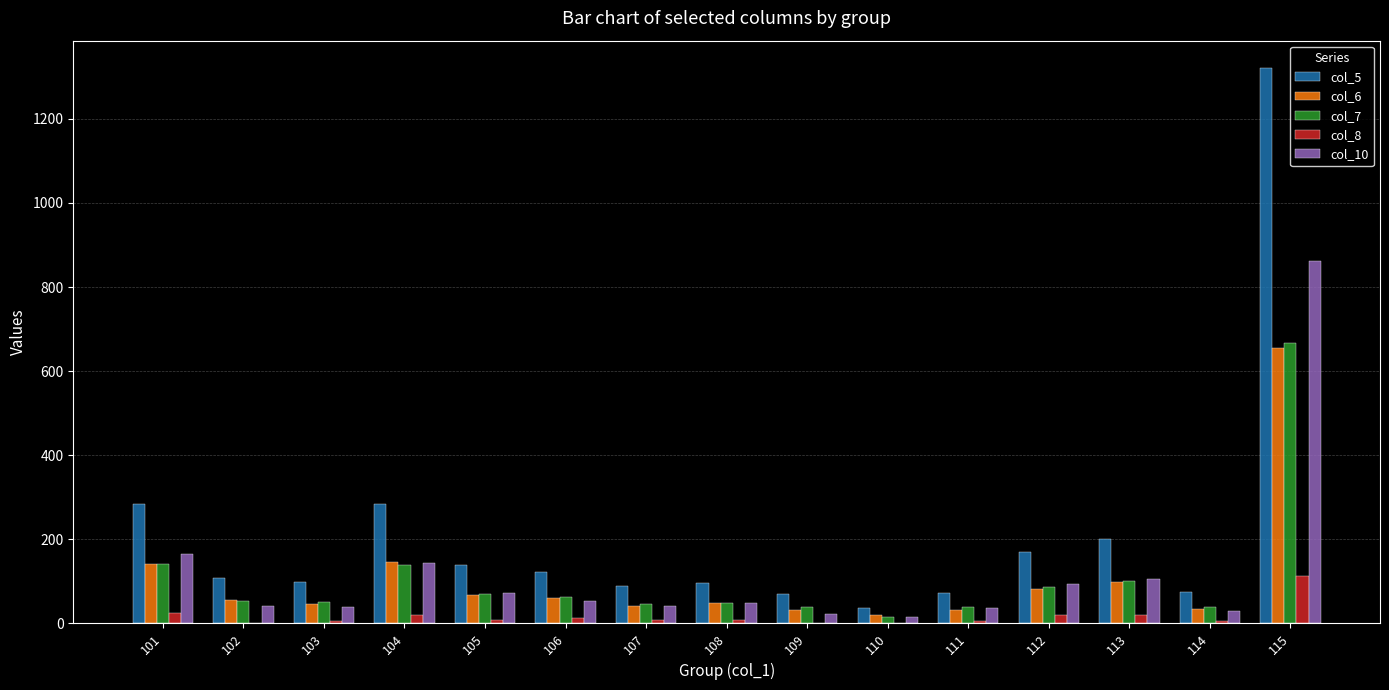

Are the bars horizontal?

No